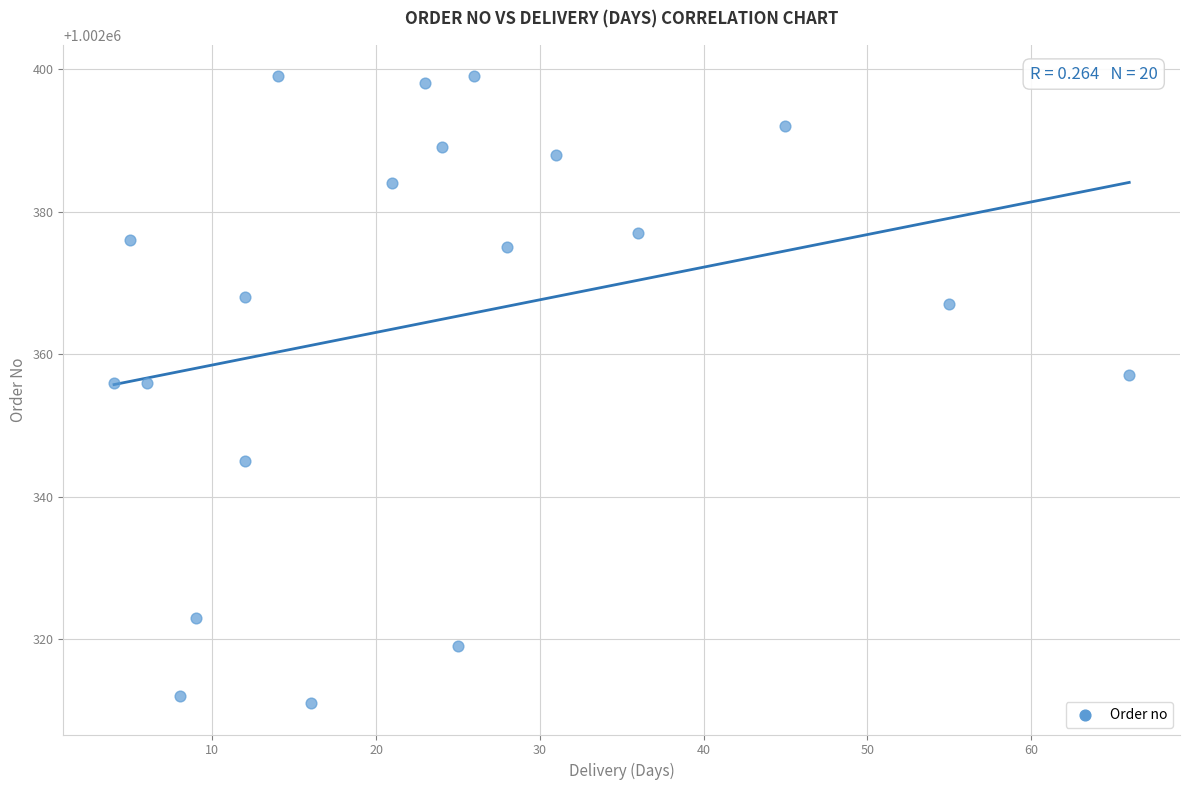

What is the range of X values (max minus min)?

62